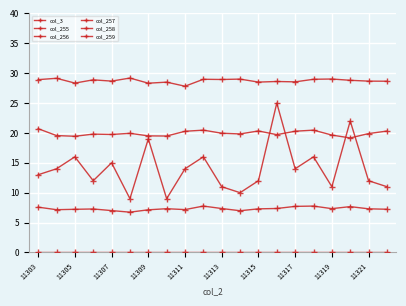

True or false: col_256 has a value of 476.9 at 15.

False